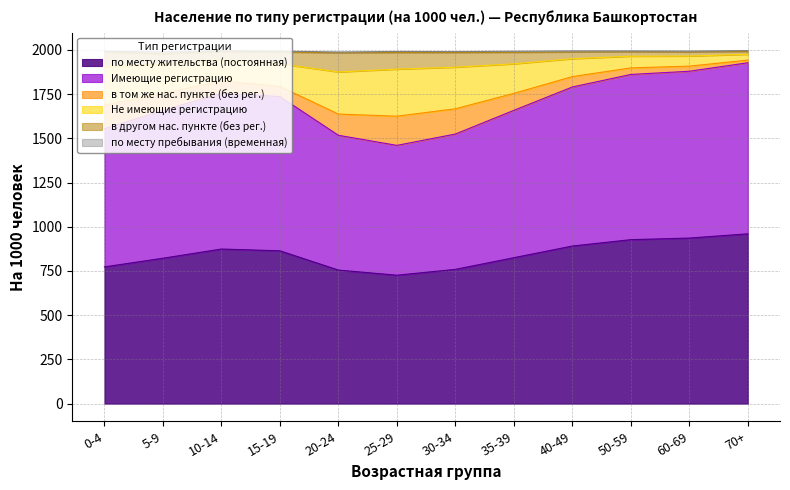

What is the maximum value for по месту жительства (постоянная)?

960